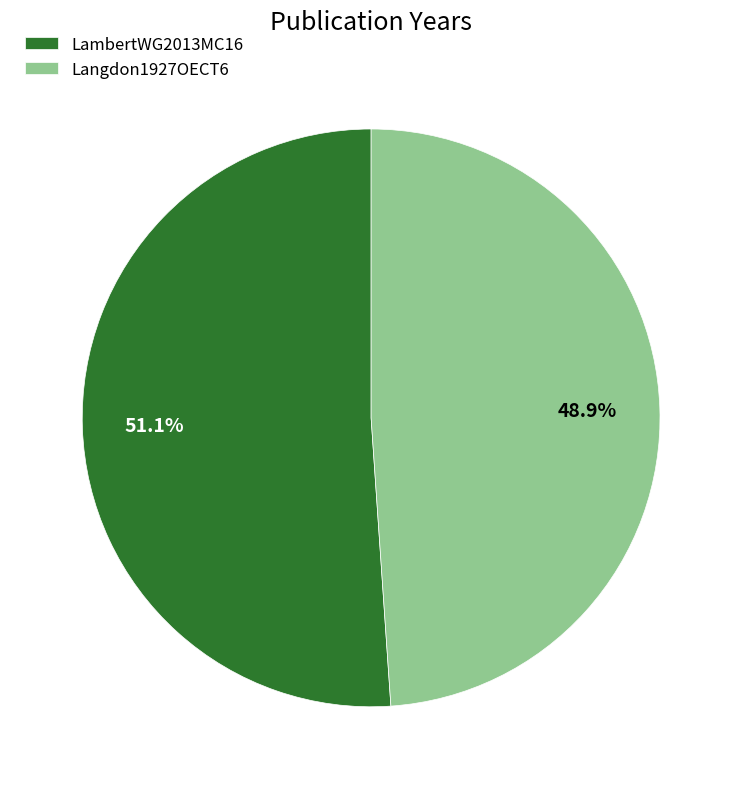

To the nearest percent, what is the difference between the largest and smallest slice percentages?

2%